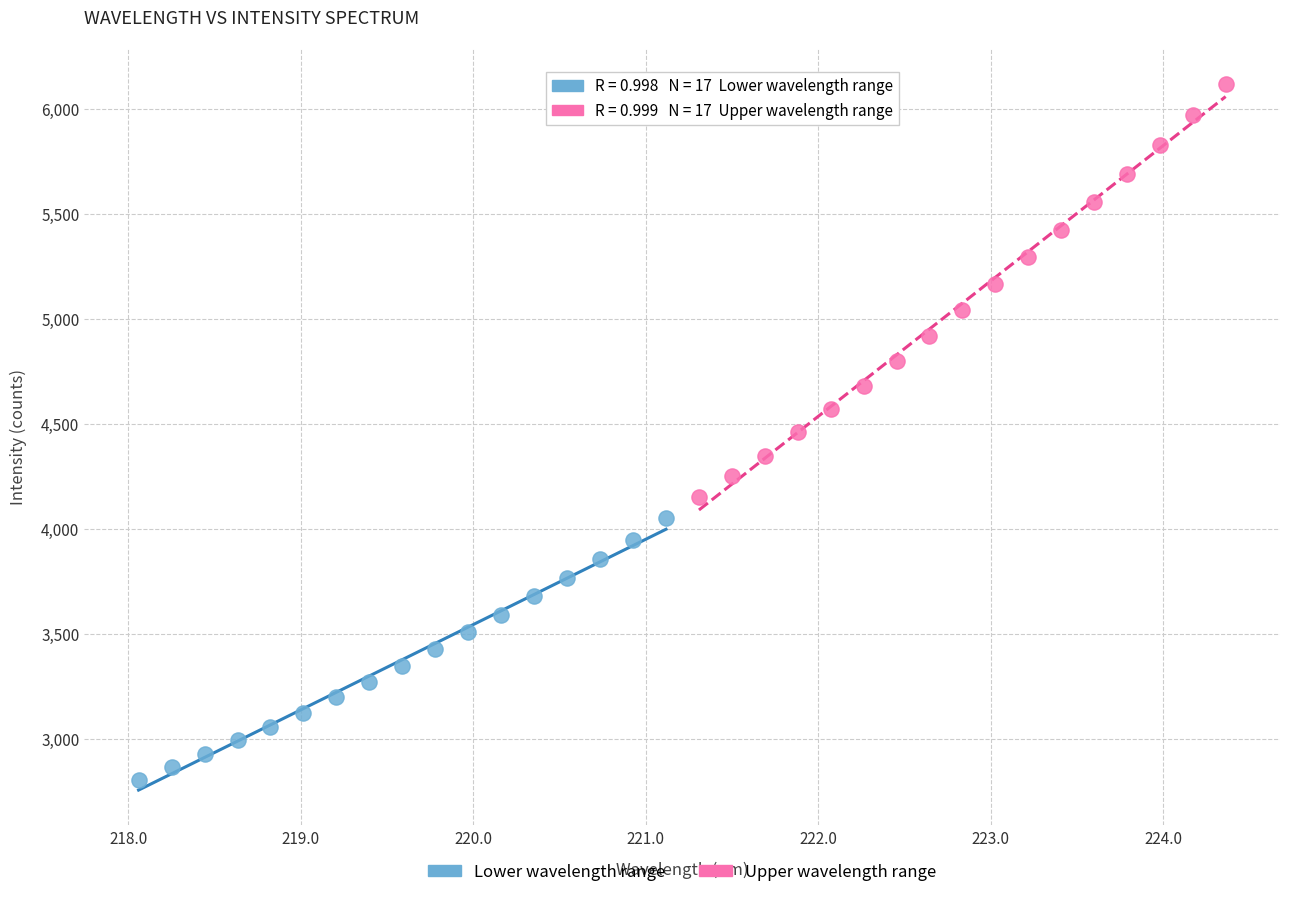

Which series contains the lowest Y value?

Lower wavelength range